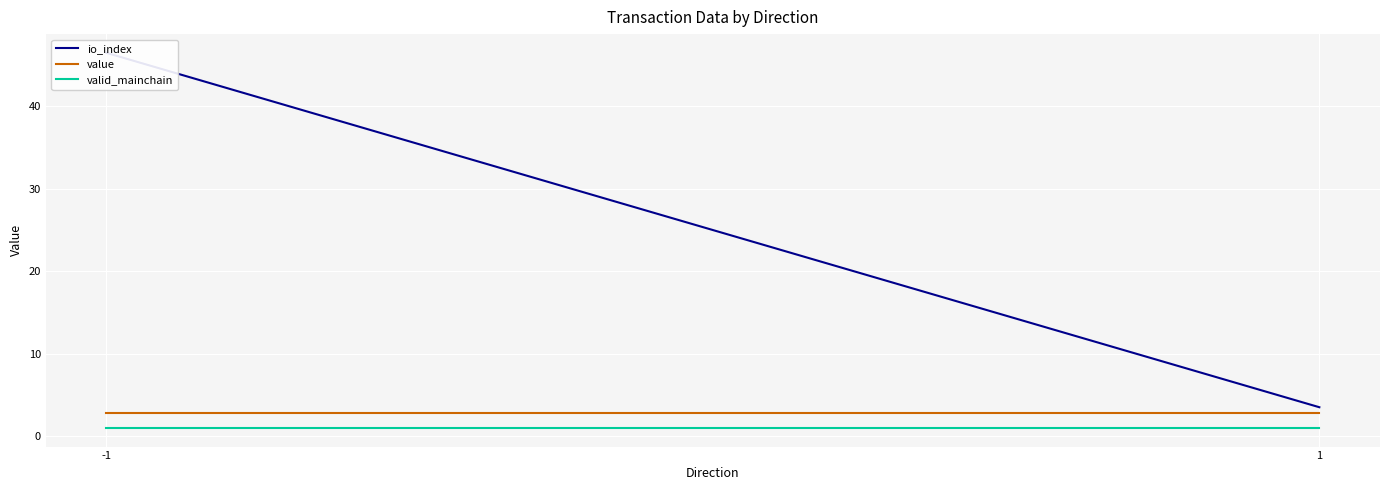

The value of value at -1 is 2.8. True or false?

True